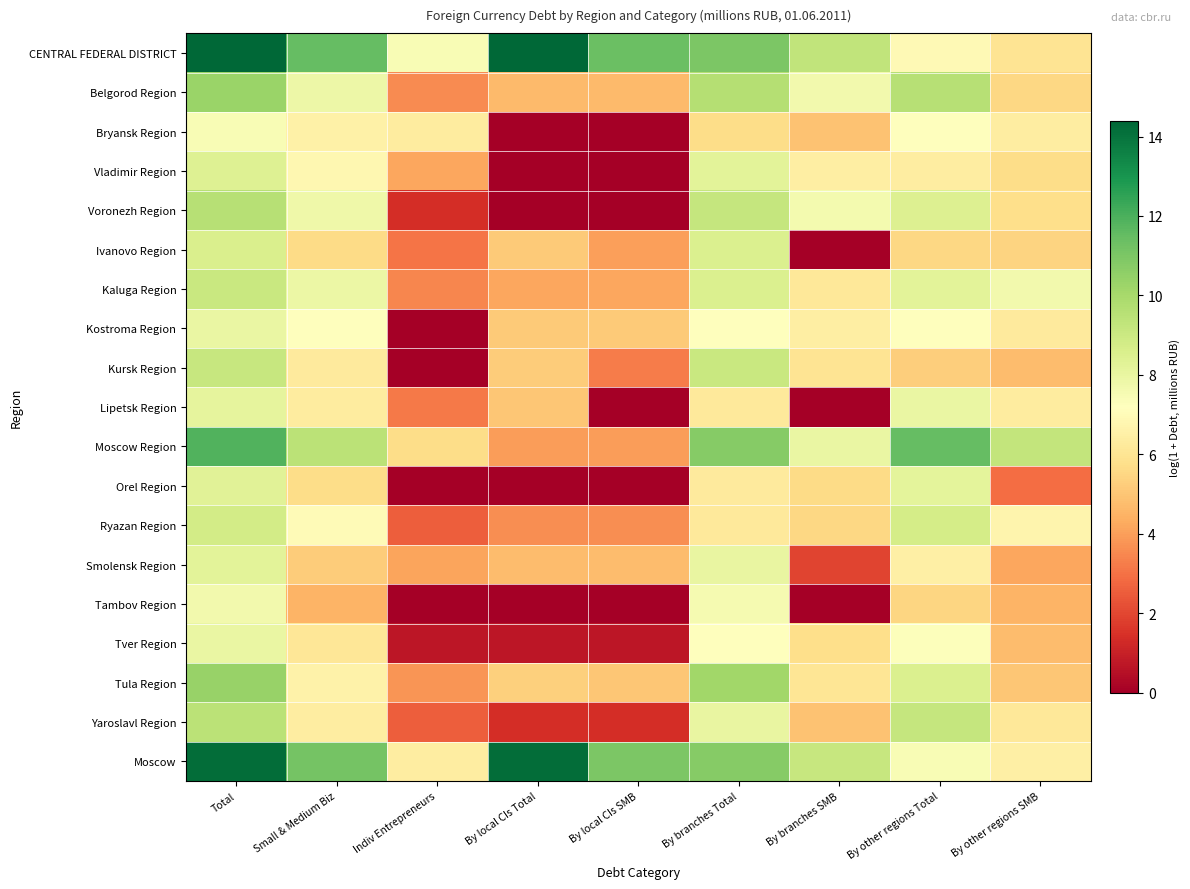

Reading left to right, extract all data points from this chart.

CENTRAL FEDERAL DISTRICT: Total=14.4	Small & Medium Biz=11.5	Indiv Entrepreneurs=7.5	By local CIs Total=14.3	By local CIs SMB=11.4	By branches Total=11.0	By branches SMB=9.3	By other regions Total=6.9	By other regions SMB=6.0
Belgorod Region: Total=10.3	Small & Medium Biz=7.8	Indiv Entrepreneurs=3.6	By local CIs Total=4.7	By local CIs SMB=4.7	By branches Total=9.6	By branches SMB=7.7	By other regions Total=9.6	By other regions SMB=5.5
Bryansk Region: Total=7.4	Small & Medium Biz=6.6	Indiv Entrepreneurs=6.3	By local CIs Total=0.0	By local CIs SMB=0.0	By branches Total=5.7	By branches SMB=4.9	By other regions Total=7.2	By other regions SMB=6.4
Vladimir Region: Total=8.4	Small & Medium Biz=6.8	Indiv Entrepreneurs=4.2	By local CIs Total=0.0	By local CIs SMB=0.0	By branches Total=8.2	By branches SMB=6.4	By other regions Total=6.4	By other regions SMB=5.7
Voronezh Region: Total=9.6	Small & Medium Biz=7.8	Indiv Entrepreneurs=1.4	By local CIs Total=0.0	By local CIs SMB=0.0	By branches Total=9.2	By branches SMB=7.6	By other regions Total=8.4	By other regions SMB=5.8
Ivanovo Region: Total=8.6	Small & Medium Biz=5.7	Indiv Entrepreneurs=3.0	By local CIs Total=5.1	By local CIs SMB=4.0	By branches Total=8.5	By branches SMB=0.0	By other regions Total=5.5	By other regions SMB=5.4
Kaluga Region: Total=9.1	Small & Medium Biz=7.9	Indiv Entrepreneurs=3.5	By local CIs Total=4.2	By local CIs SMB=4.2	By branches Total=8.5	By branches SMB=6.1	By other regions Total=8.2	By other regions SMB=7.7
Kostroma Region: Total=7.9	Small & Medium Biz=7.2	Indiv Entrepreneurs=0.0	By local CIs Total=5.1	By local CIs SMB=5.1	By branches Total=7.2	By branches SMB=6.4	By other regions Total=7.2	By other regions SMB=6.3
Kursk Region: Total=9.1	Small & Medium Biz=6.3	Indiv Entrepreneurs=0.0	By local CIs Total=5.2	By local CIs SMB=3.2	By branches Total=9.1	By branches SMB=6.0	By other regions Total=5.3	By other regions SMB=4.7
Lipetsk Region: Total=8.1	Small & Medium Biz=6.3	Indiv Entrepreneurs=3.2	By local CIs Total=5.0	By local CIs SMB=0.0	By branches Total=6.2	By branches SMB=0.0	By other regions Total=7.9	By other regions SMB=6.3
Moscow Region: Total=11.9	Small & Medium Biz=9.5	Indiv Entrepreneurs=5.7	By local CIs Total=4.0	By local CIs SMB=4.0	By branches Total=10.8	By branches SMB=7.9	By other regions Total=11.5	By other regions SMB=9.2
Orel Region: Total=8.3	Small & Medium Biz=5.7	Indiv Entrepreneurs=0.0	By local CIs Total=0.0	By local CIs SMB=0.0	By branches Total=6.2	By branches SMB=5.6	By other regions Total=8.2	By other regions SMB=2.9
Ryazan Region: Total=8.8	Small & Medium Biz=7.0	Indiv Entrepreneurs=2.6	By local CIs Total=3.6	By local CIs SMB=3.6	By branches Total=6.2	By branches SMB=5.6	By other regions Total=8.7	By other regions SMB=6.7
Smolensk Region: Total=8.2	Small & Medium Biz=5.2	Indiv Entrepreneurs=4.1	By local CIs Total=4.8	By local CIs SMB=4.7	By branches Total=8.0	By branches SMB=1.9	By other regions Total=6.5	By other regions SMB=4.2
Tambov Region: Total=7.7	Small & Medium Biz=4.5	Indiv Entrepreneurs=0.0	By local CIs Total=0.0	By local CIs SMB=0.0	By branches Total=7.6	By branches SMB=0.0	By other regions Total=5.5	By other regions SMB=4.5
Tver Region: Total=8.0	Small & Medium Biz=6.1	Indiv Entrepreneurs=0.7	By local CIs Total=0.7	By local CIs SMB=0.7	By branches Total=7.2	By branches SMB=5.8	By other regions Total=7.3	By other regions SMB=4.8
Tula Region: Total=10.3	Small & Medium Biz=6.6	Indiv Entrepreneurs=3.8	By local CIs Total=5.3	By local CIs SMB=5.0	By branches Total=10.2	By branches SMB=6.0	By other regions Total=8.5	By other regions SMB=5.0
Yaroslavl Region: Total=9.5	Small & Medium Biz=6.4	Indiv Entrepreneurs=2.6	By local CIs Total=1.4	By local CIs SMB=1.4	By branches Total=8.0	By branches SMB=4.9	By other regions Total=9.2	By other regions SMB=6.1
Moscow: Total=14.2	Small & Medium Biz=11.1	Indiv Entrepreneurs=6.4	By local CIs Total=14.2	By local CIs SMB=11.0	By branches Total=10.8	By branches SMB=9.1	By other regions Total=7.4	By other regions SMB=6.5